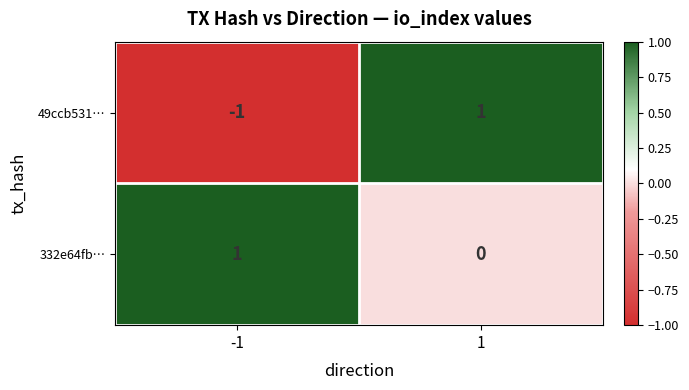

Which series has the widest spread of values?

49ccb531…